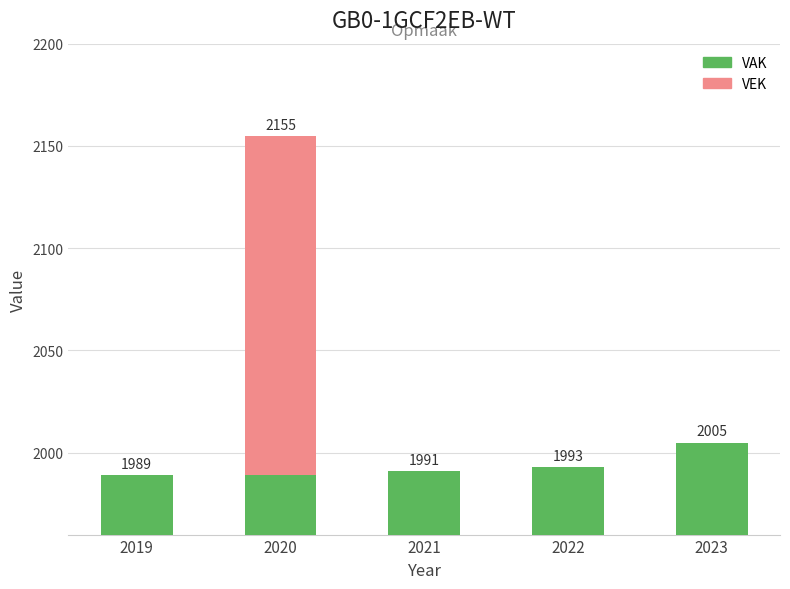

What is the sum of all VEK values?

166